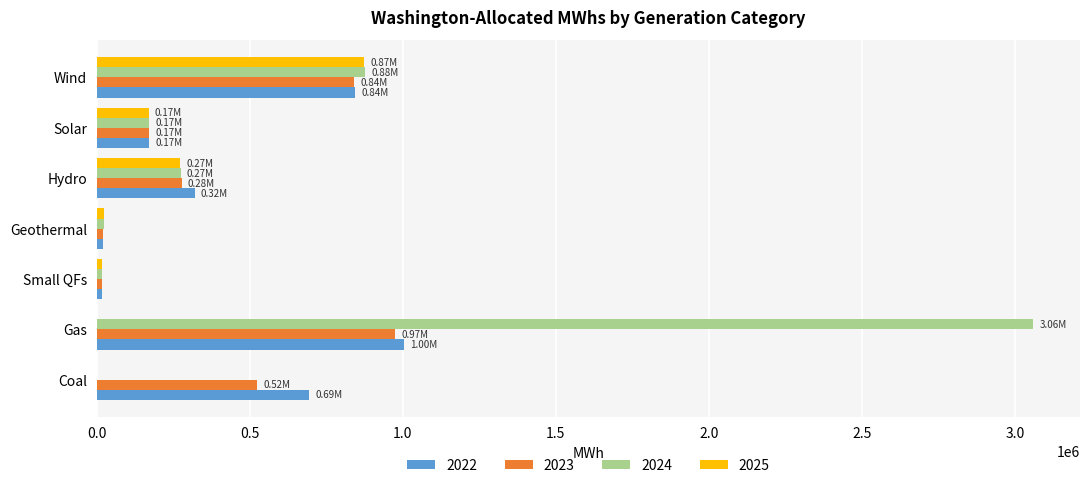

Read the 2024 value at Small QFs.

17053.5